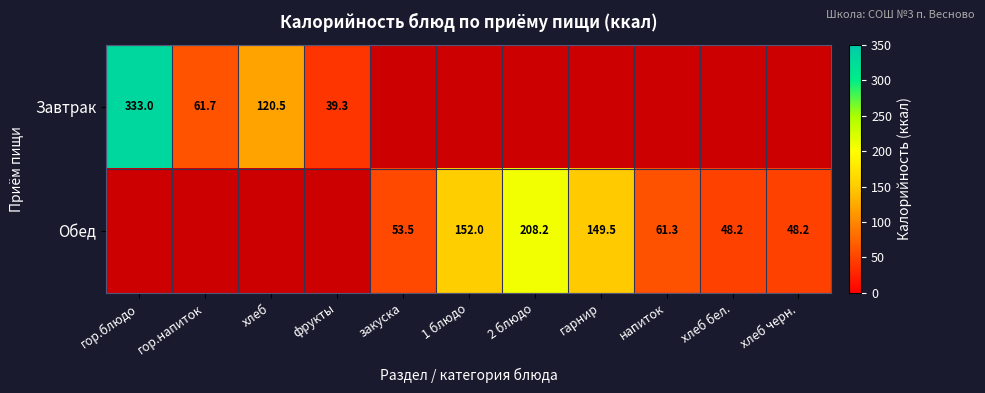

Which category has the highest value across all series?

гор.блюдо